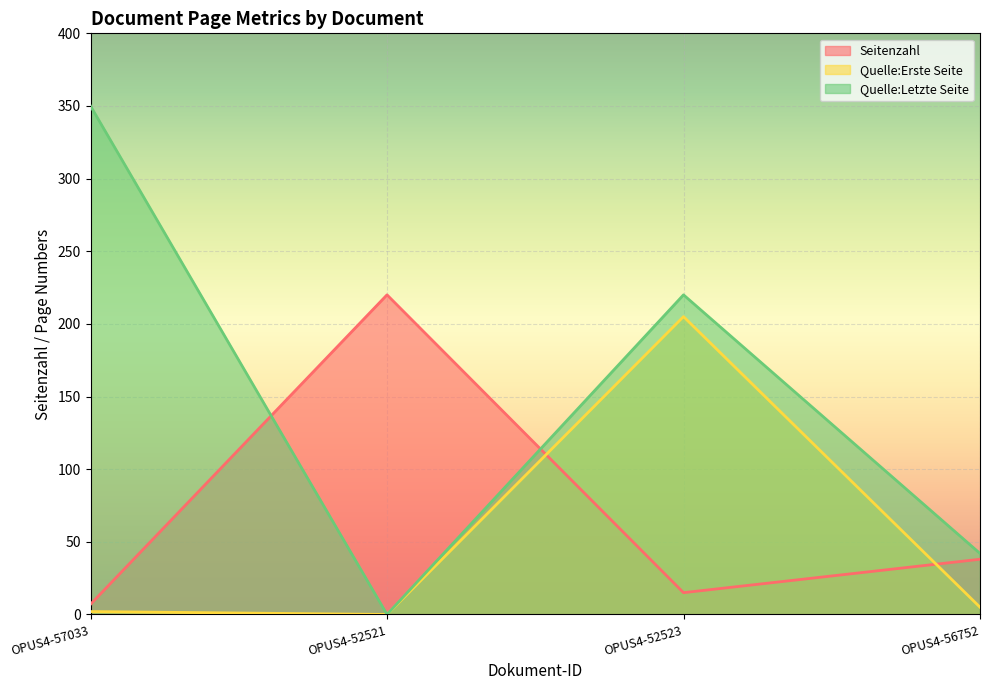

What is the sum of all Quelle:Erste Seite values?

212